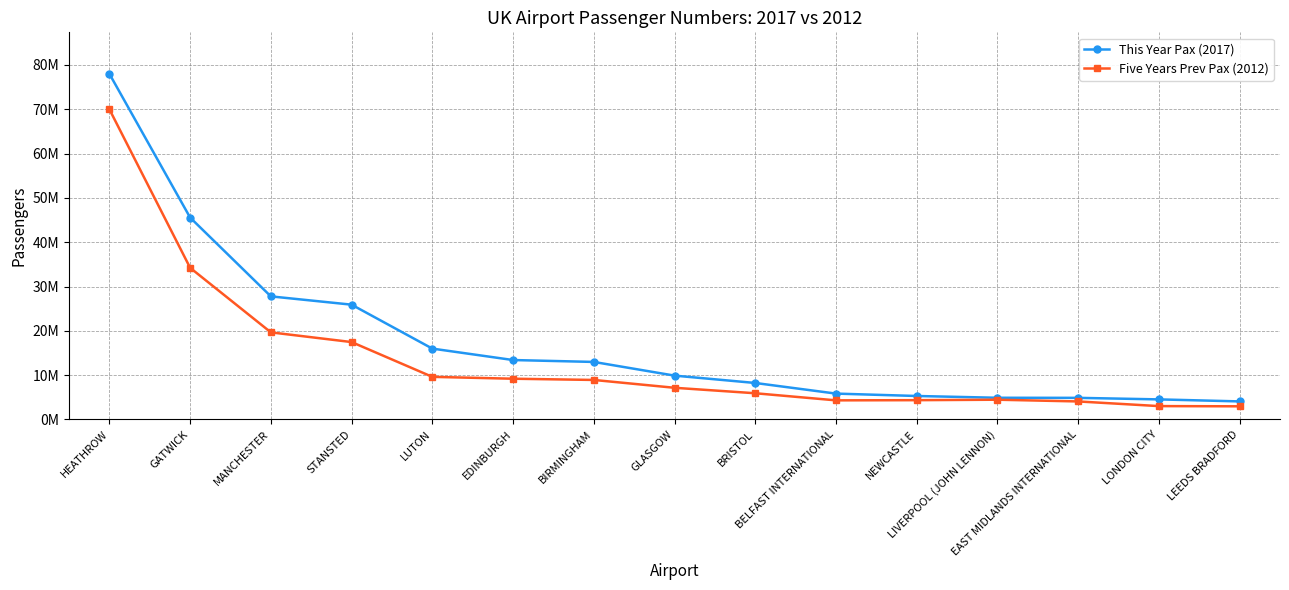

What position from the right is GLASGOW?

8